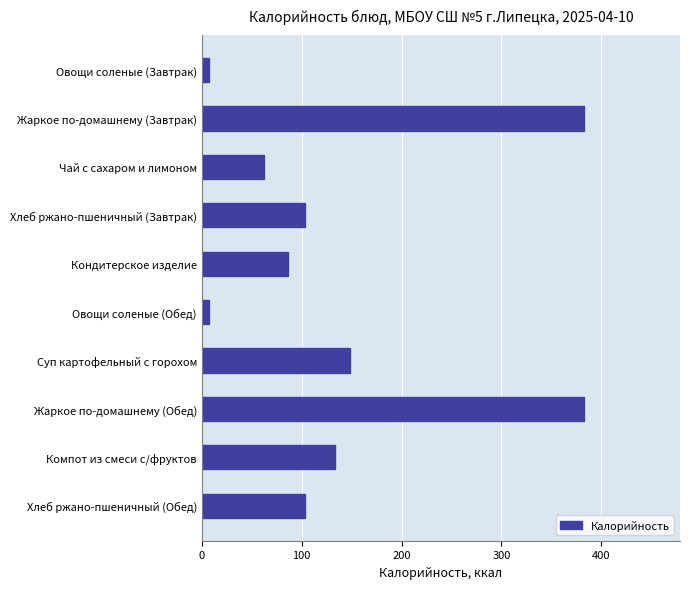

True or false: the data shows 62 at Чай с сахаром и лимоном.

True